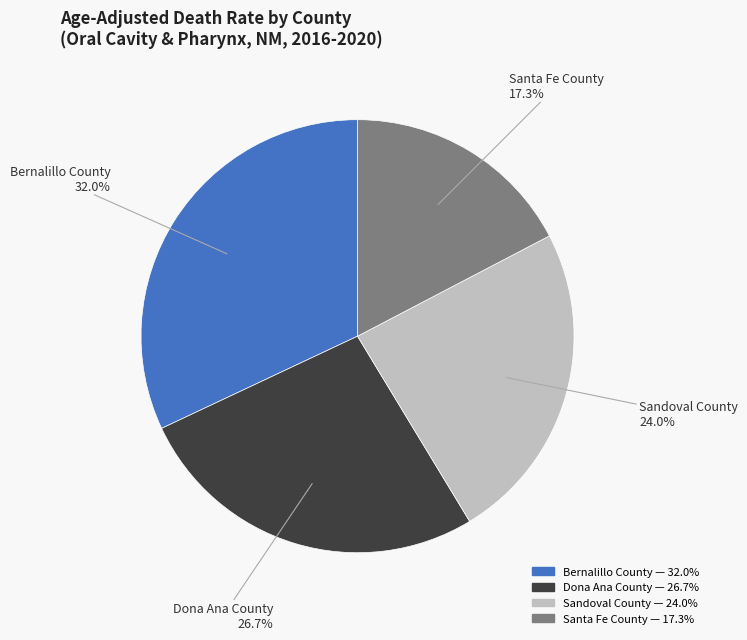

Does Sandoval County represent more than half of the total?

No